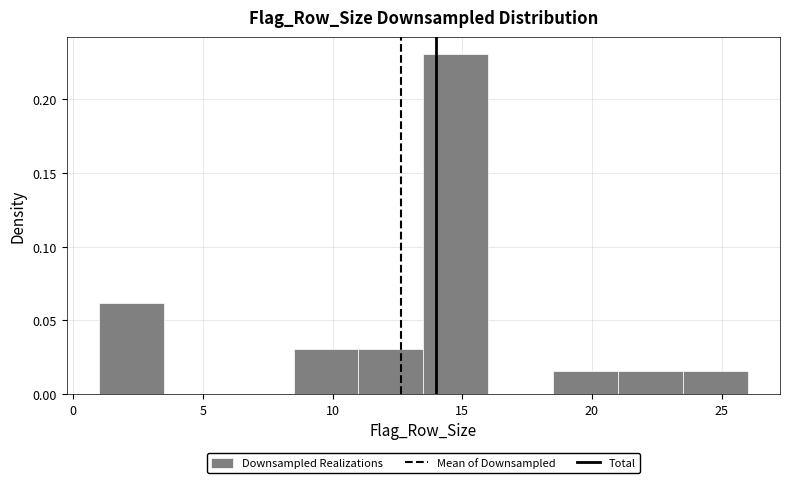

Reading left to right, transcribe this chart: for each bar, give the range it covers on the x-axis and its height. The values are not printed on the chart, so give them approximately, as read against the axis.

1.0 to 3.5: 0.060
3.5 to 6.0: 0
6.0 to 8.5: 0
8.5 to 11.0: 0.030
11.0 to 13.5: 0.030
13.5 to 16.0: 0.230
16.0 to 18.5: 0
18.5 to 21.0: 0.015
21.0 to 23.5: 0.015
23.5 to 26.0: 0.015